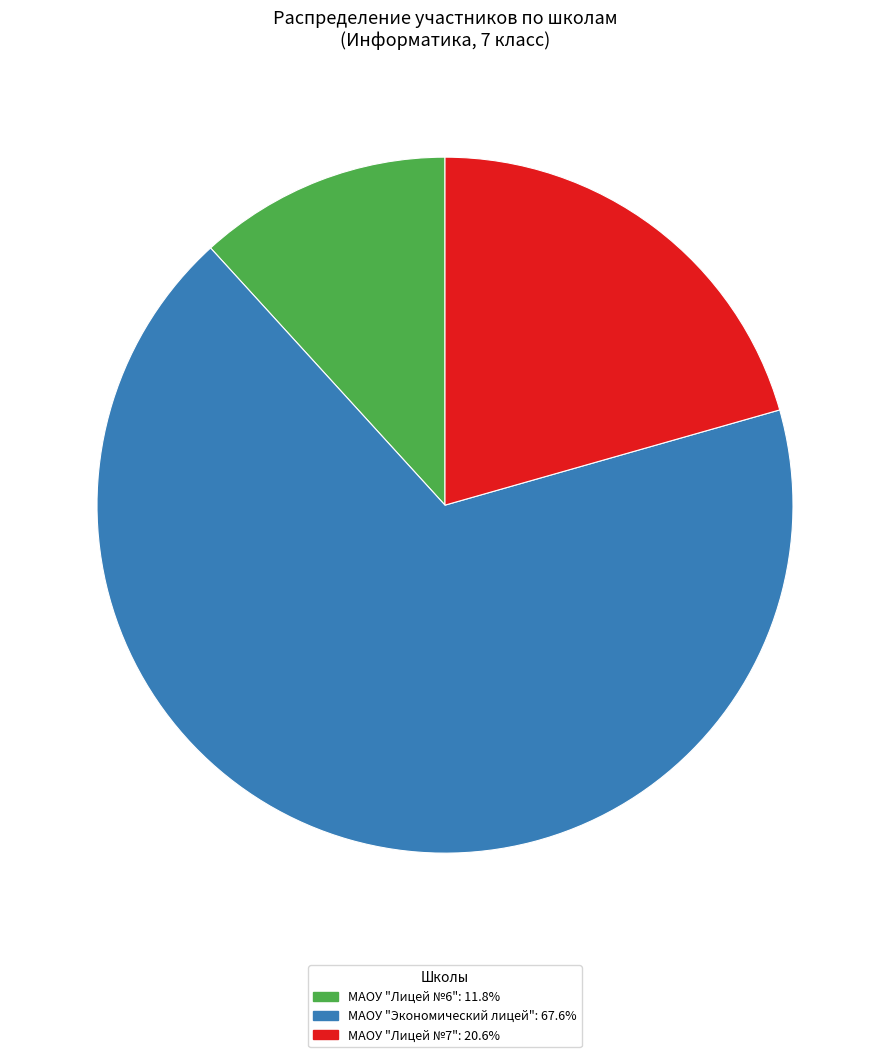

Is there a majority slice in this chart?

Yes